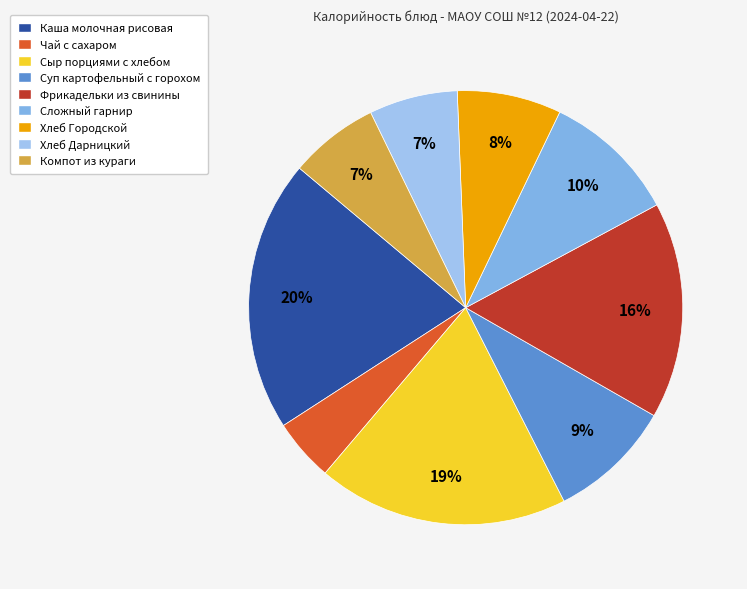

Is it true that Хлеб Дарницкий is 21% of the pie?

False